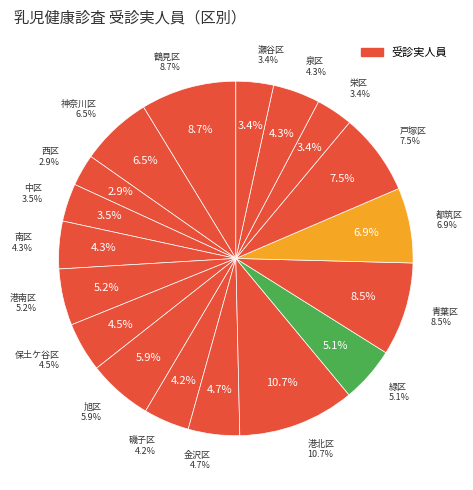

What percentage is the 港北区 slice, to the nearest percent?

11%